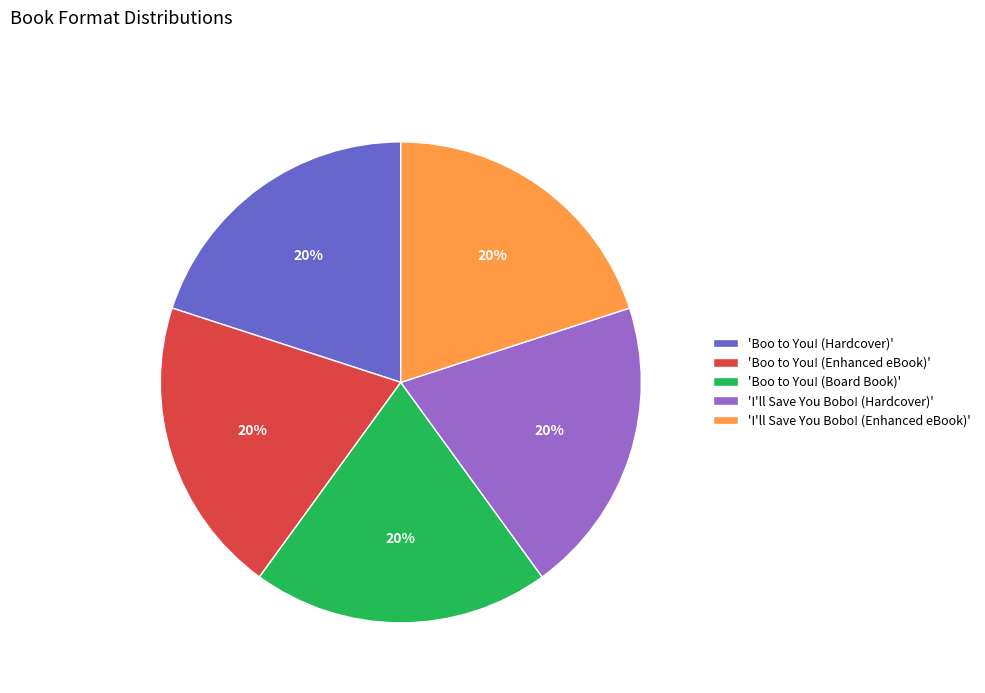

Count the number of slices in the pie.

5